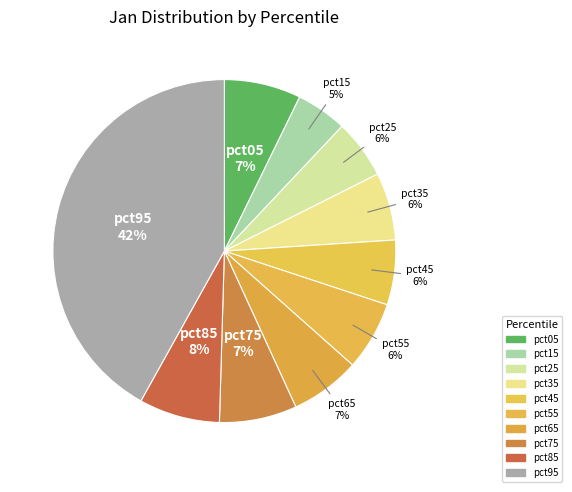

Which category has the smallest portion of the pie?

pct15